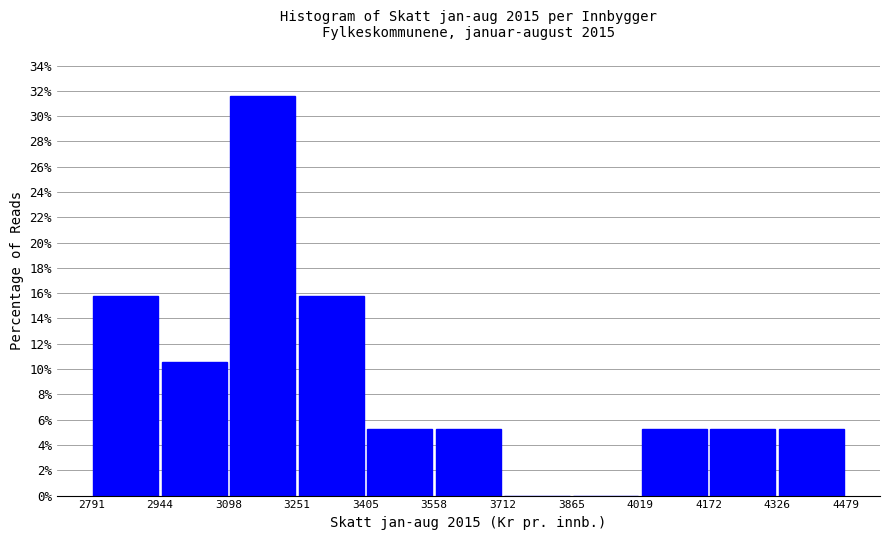

What is the height of the bar covering 3251 to 3405 on the x-axis? The values are not printed on the chart, so give them approximately, as read against the axis.

15.8